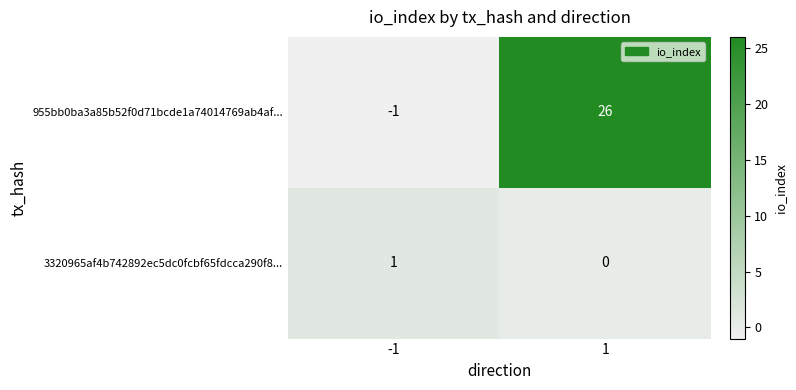

What is the maximum value shown in the chart?

26